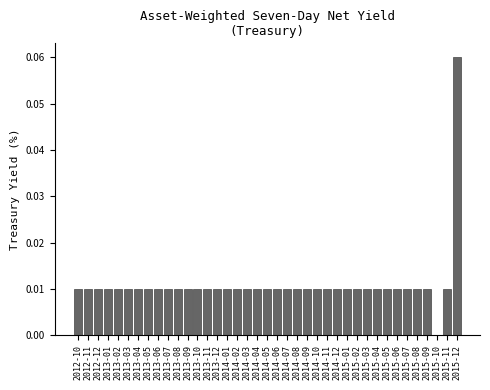

The chart shows a value of 0.0 at 2015-05. True or false?

True